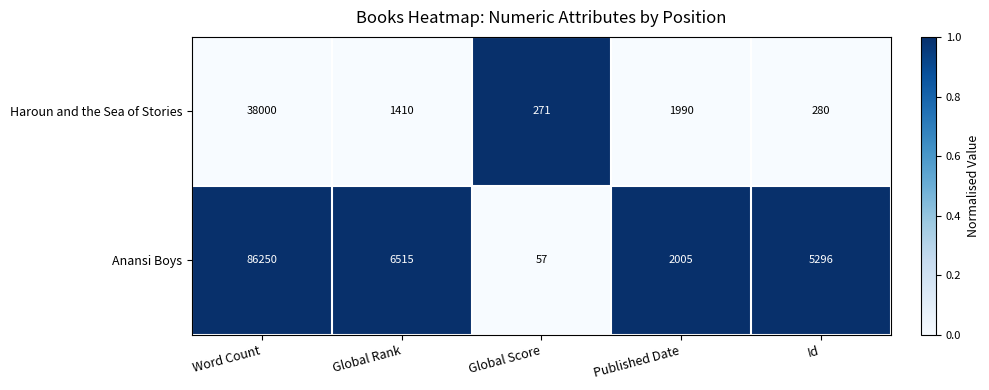

List the labels in order of Haroun and the Sea of Stories value, largest first.

Word Count, Published Date, Global Rank, Id, Global Score